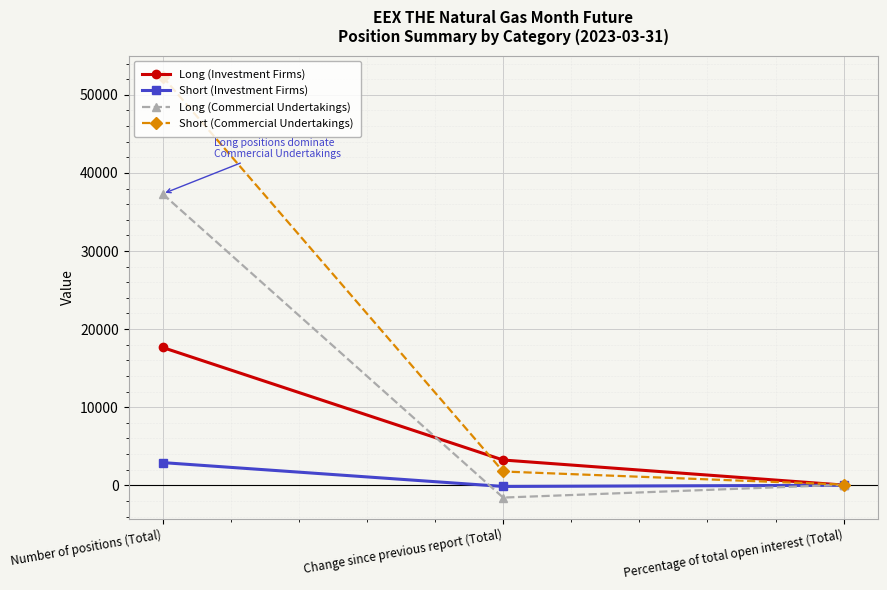

At Number of positions (Total), list the series in order from largest to smallest.

Short (Commercial Undertakings), Long (Commercial Undertakings), Long (Investment Firms), Short (Investment Firms)